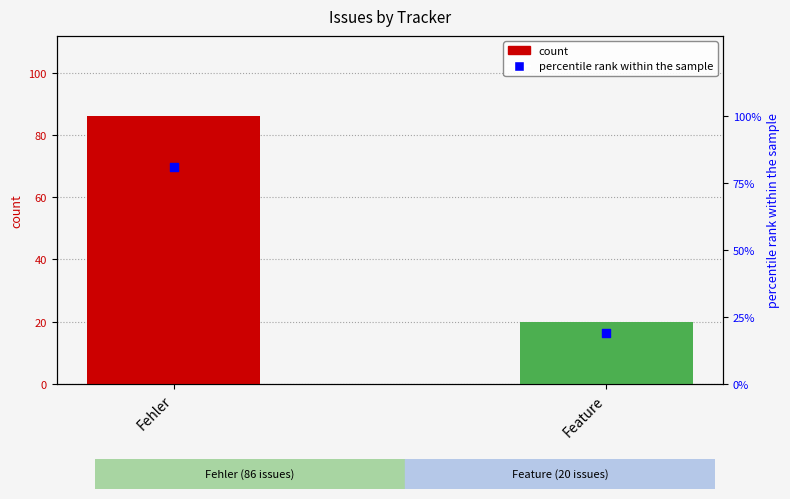

At how many categories does at least one series exceed 49?

1